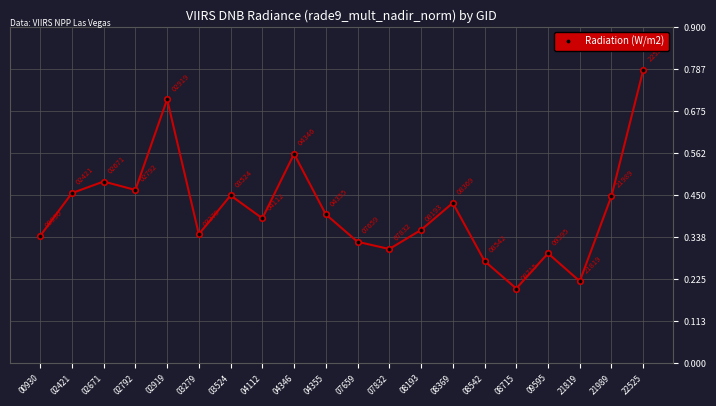

Is this an area chart (filled region under the line)?

No